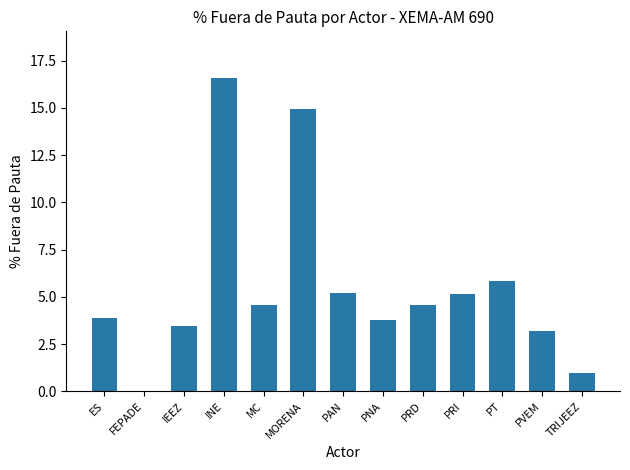

How many data points are above 4?

7